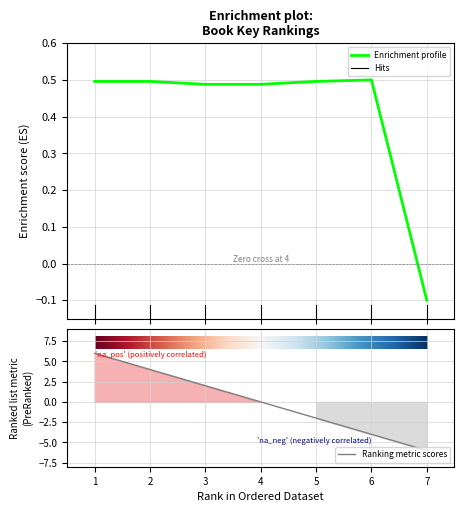

Rank the categories by value from highest to lowest.

6, 5, 2, 1, 4, 3, 7